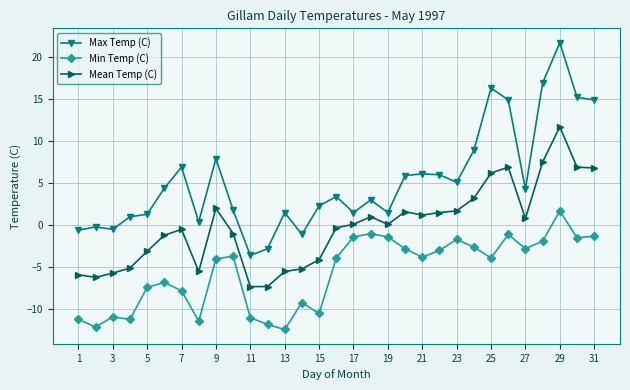

Rank the series by their average value, from highest to lowest.

Max Temp (C), Mean Temp (C), Min Temp (C)